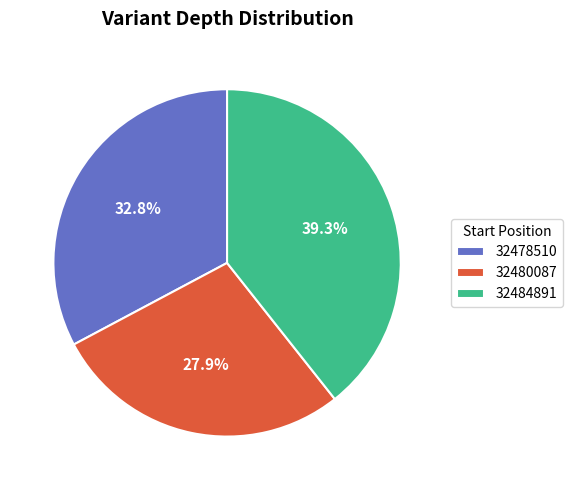

Count the number of slices in the pie.

3